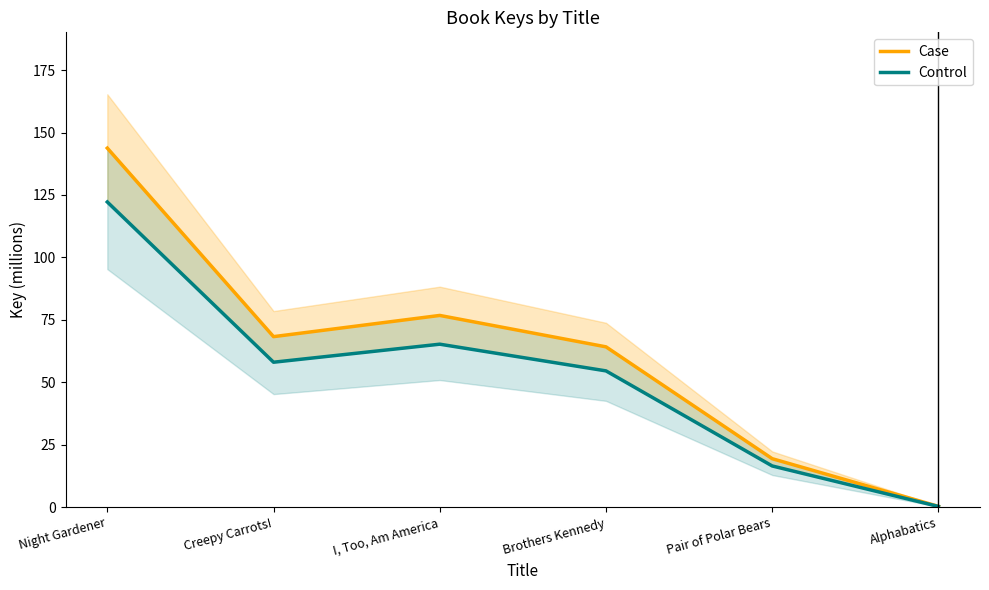

What is the sum of the Control values at Night Gardener and Pair of Polar Bears?

138.7